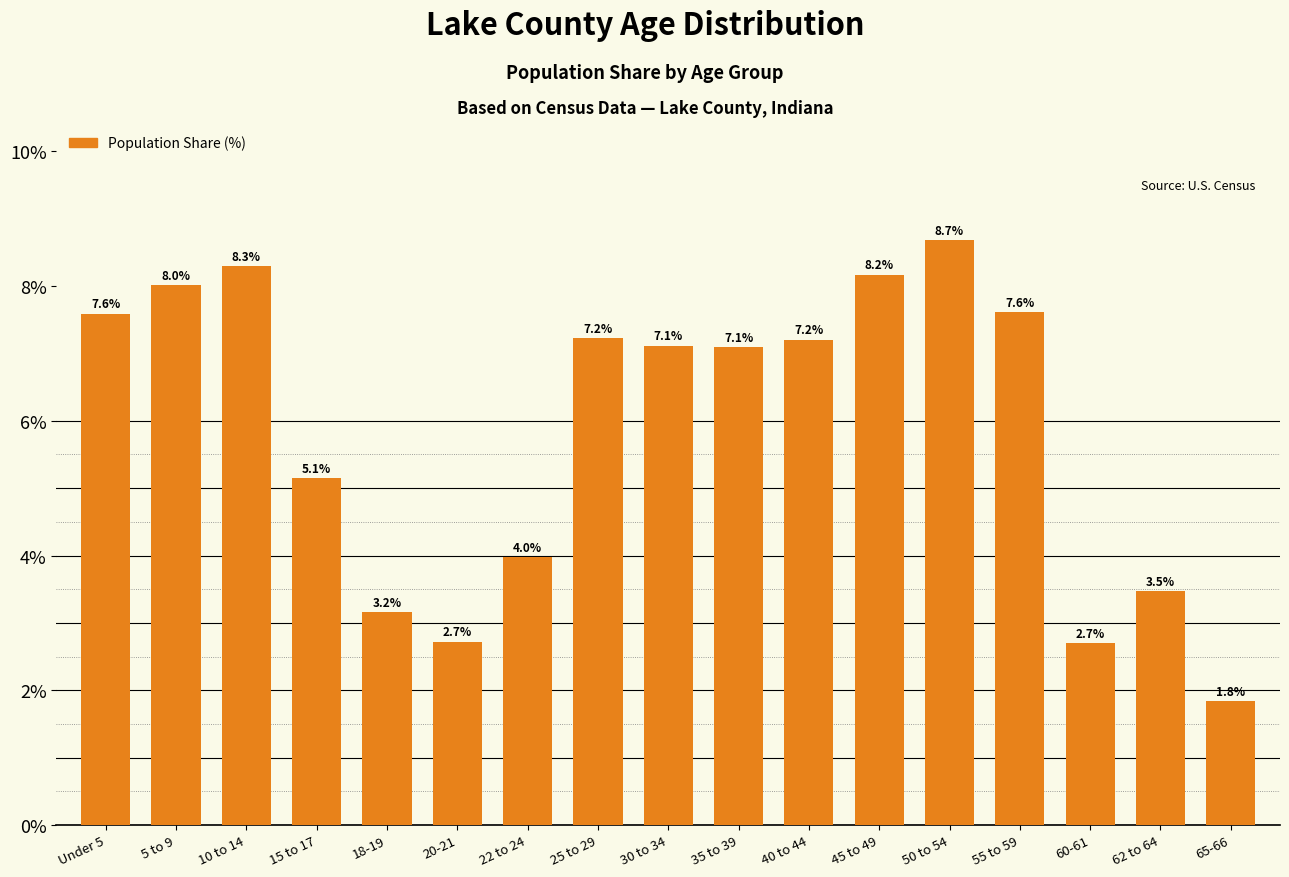

Is it true that the value at 65-66 is 1.8?

True